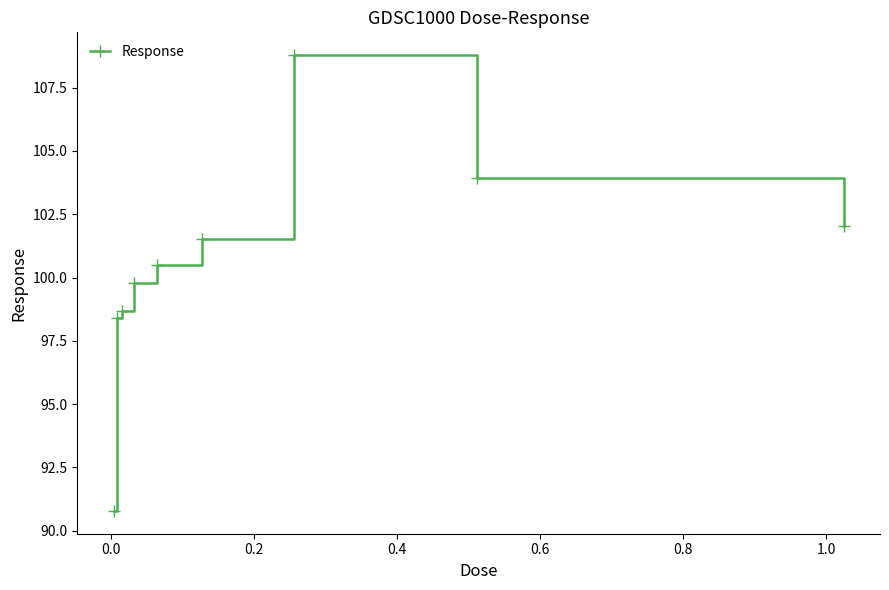

True or false: the data has more than 0 interior local peaks.

True